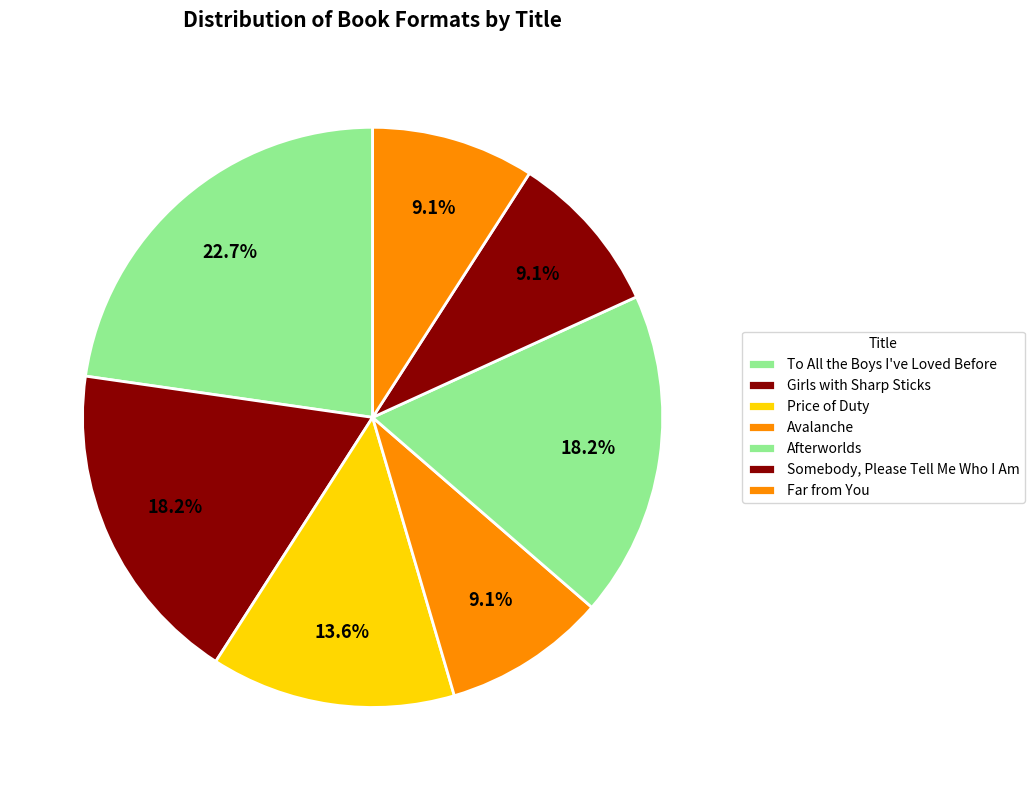

How many slices are in this pie chart?

7